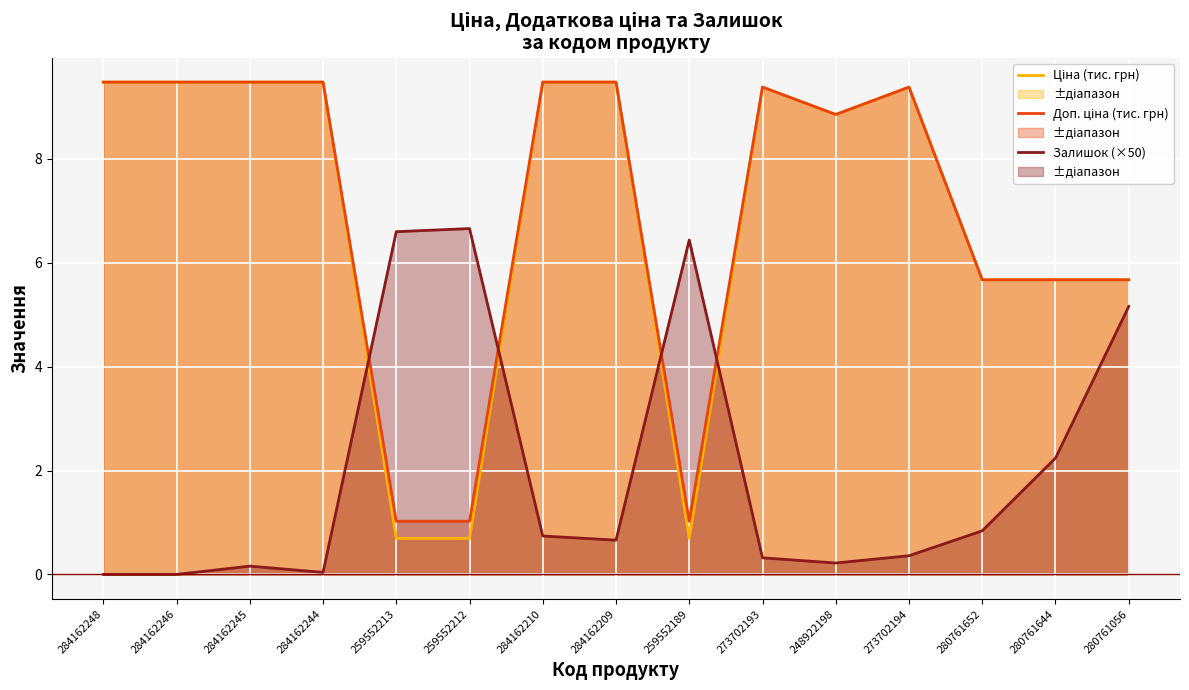

What is the average value of the Доп. ціна (тис. грн) series?

7.0